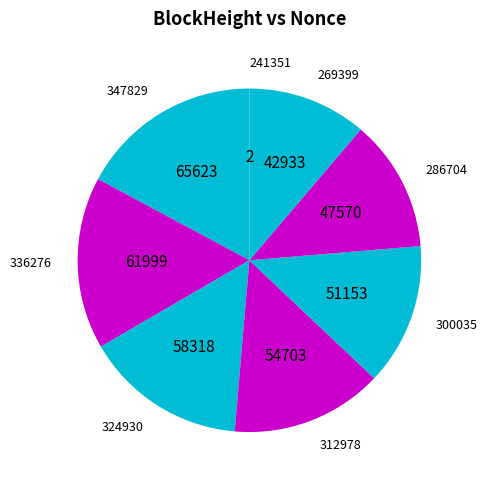

Is it true that 300035 is 13% of the pie?

True